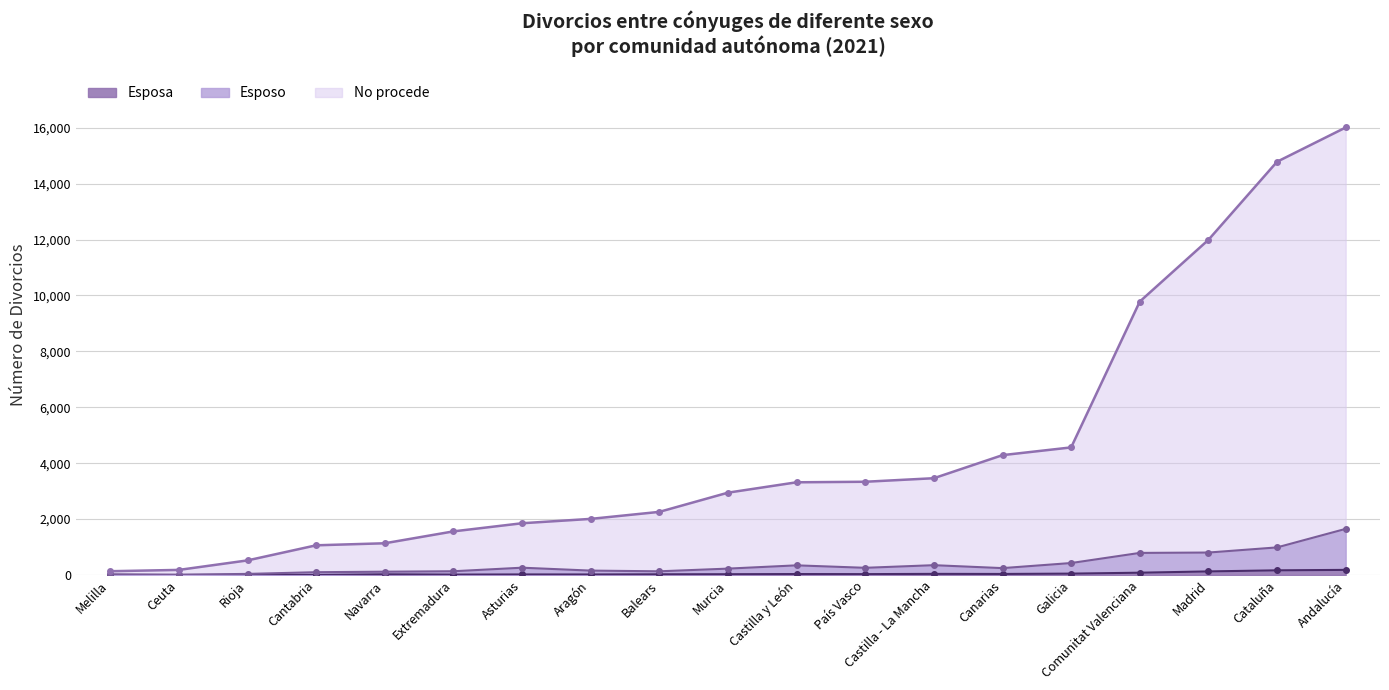

What are all the series names shown in the legend?

No procede, Esposo, Esposa